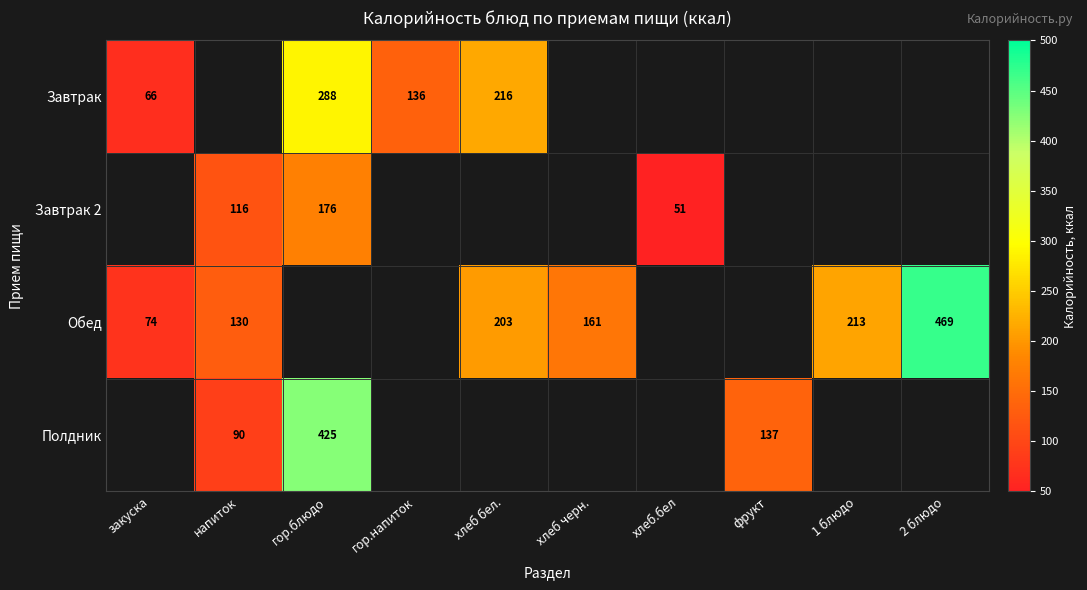

Is it true that Завтрак 2 equals 260 at гор.блюдо?

False